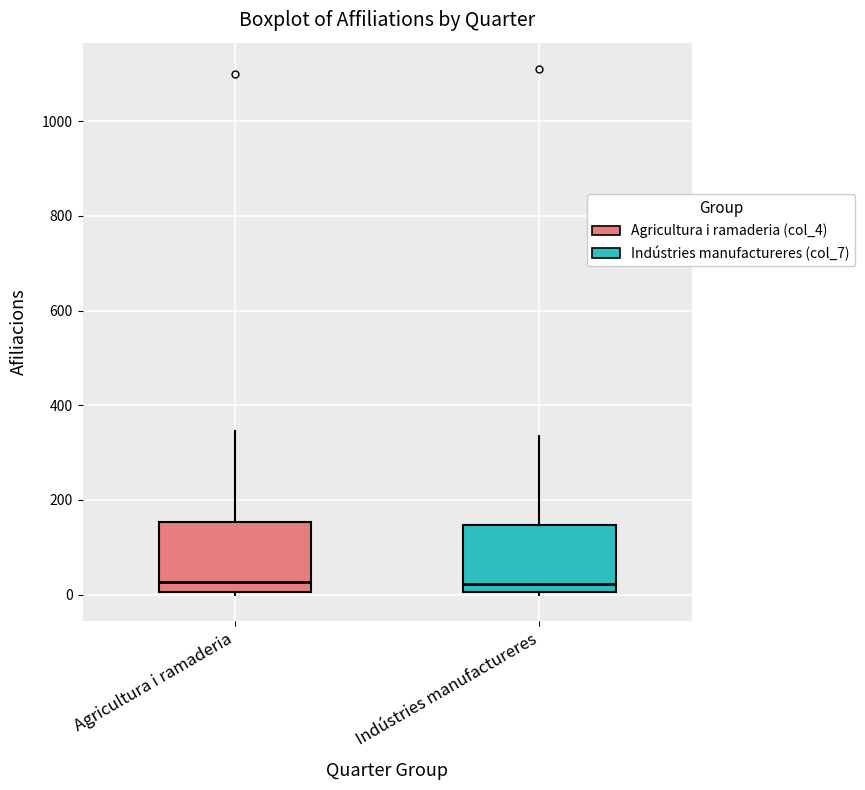

Reading left to right, transcribe this box plot: for each box, give where its median line is, the range the box spans, and where its two whiskers end, as read against the y-axis. The values are not printed on the chart, so give them approximately, as read against the axis.

Agricultura i ramaderia: median 20, box 0 to 160, whiskers 0 to 340
Indústries manufactureres: median 20, box 0 to 140, whiskers 0 to 340